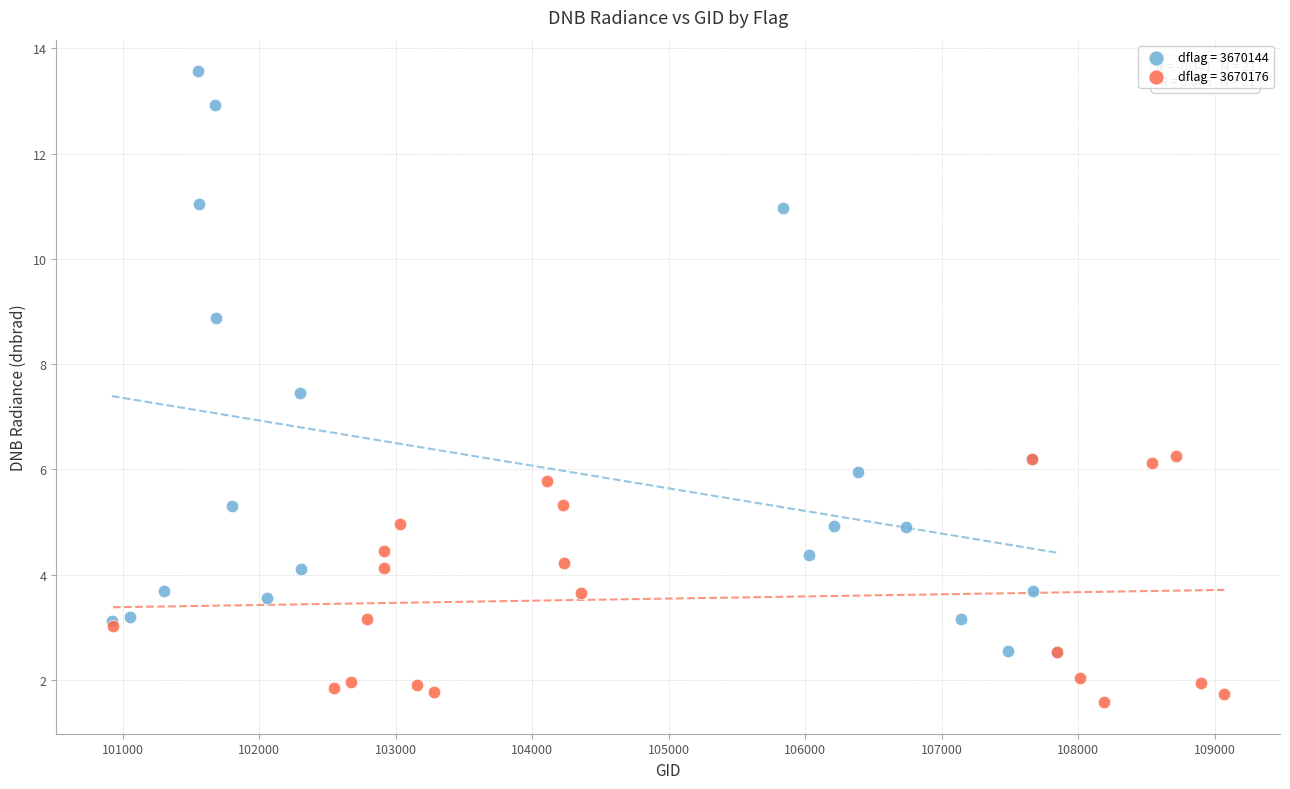

Which series reaches the maximum Y coordinate?

dflag = 3670144